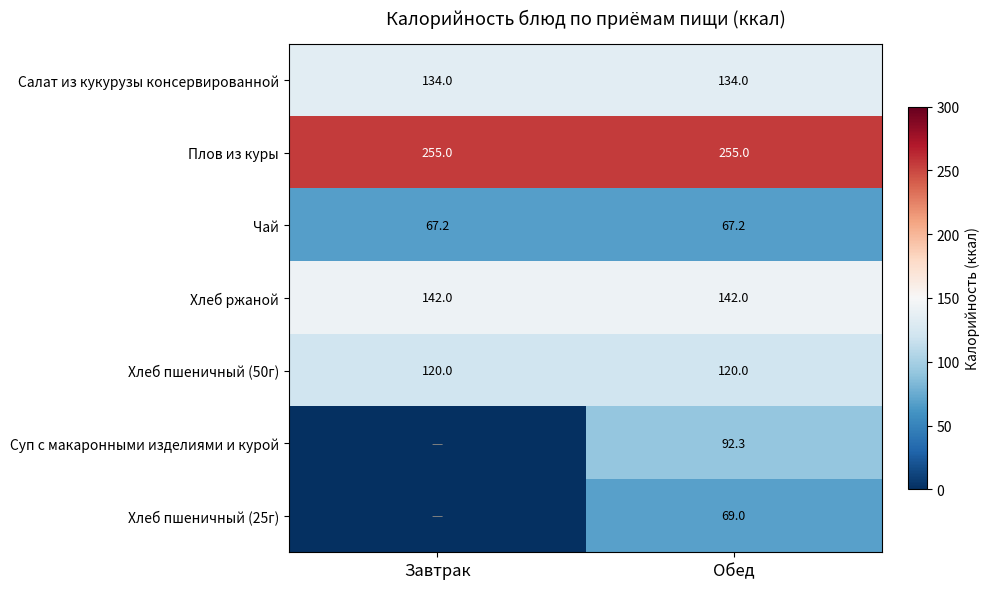

What is the highest value of the Хлеб пшеничный (50г) series?

120.0